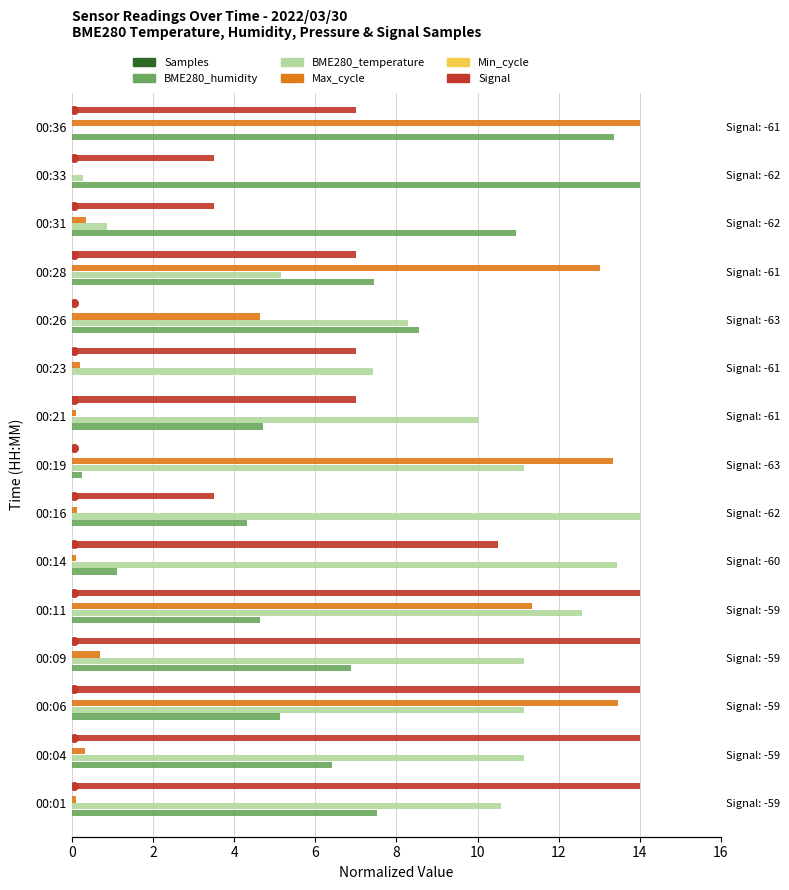

At how many categories does at least one series exceed 3?

15